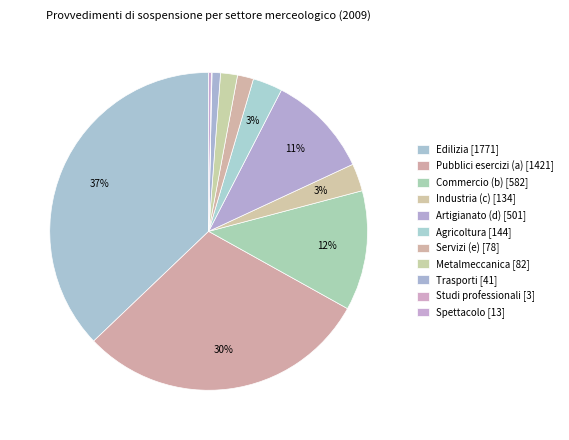

How many slices are in this pie chart?

11